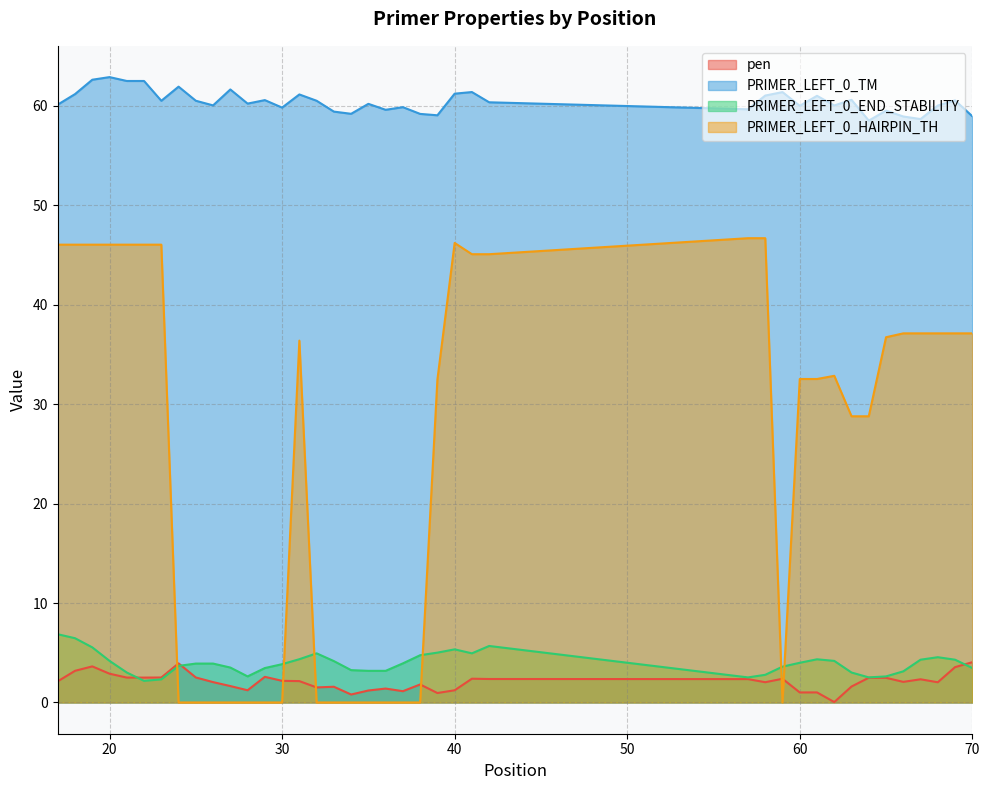

Where is the first local maximum for PRIMER_LEFT_0_END_STABILITY?

32